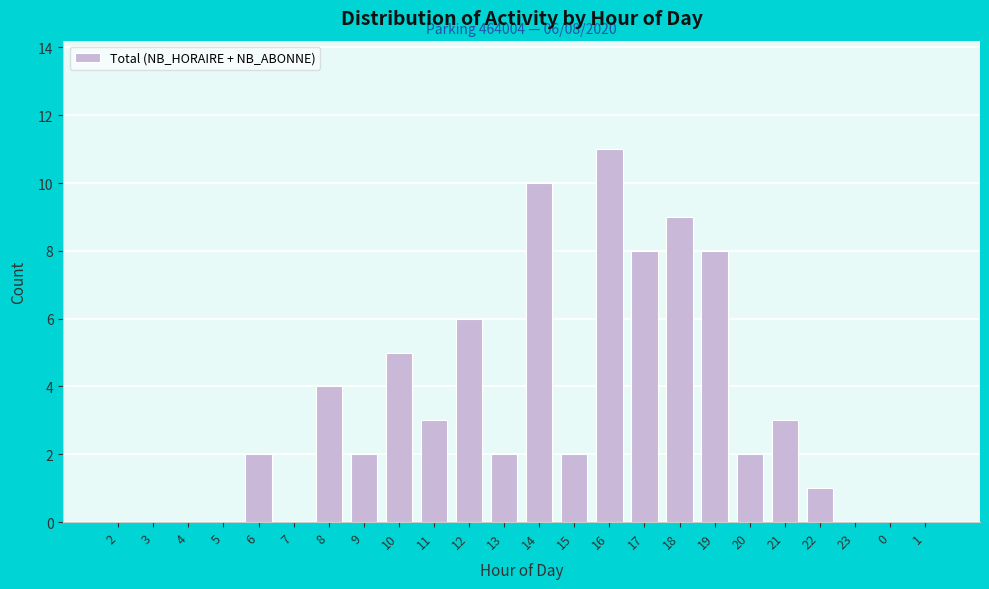

Reading right to left, what are all the values shown in this chart?

1=0	0=0	23=0	22=1	21=3	20=2	19=8	18=9	17=8	16=11	15=2	14=10	13=2	12=6	11=3	10=5	9=2	8=4	7=0	6=2	5=0	4=0	3=0	2=0